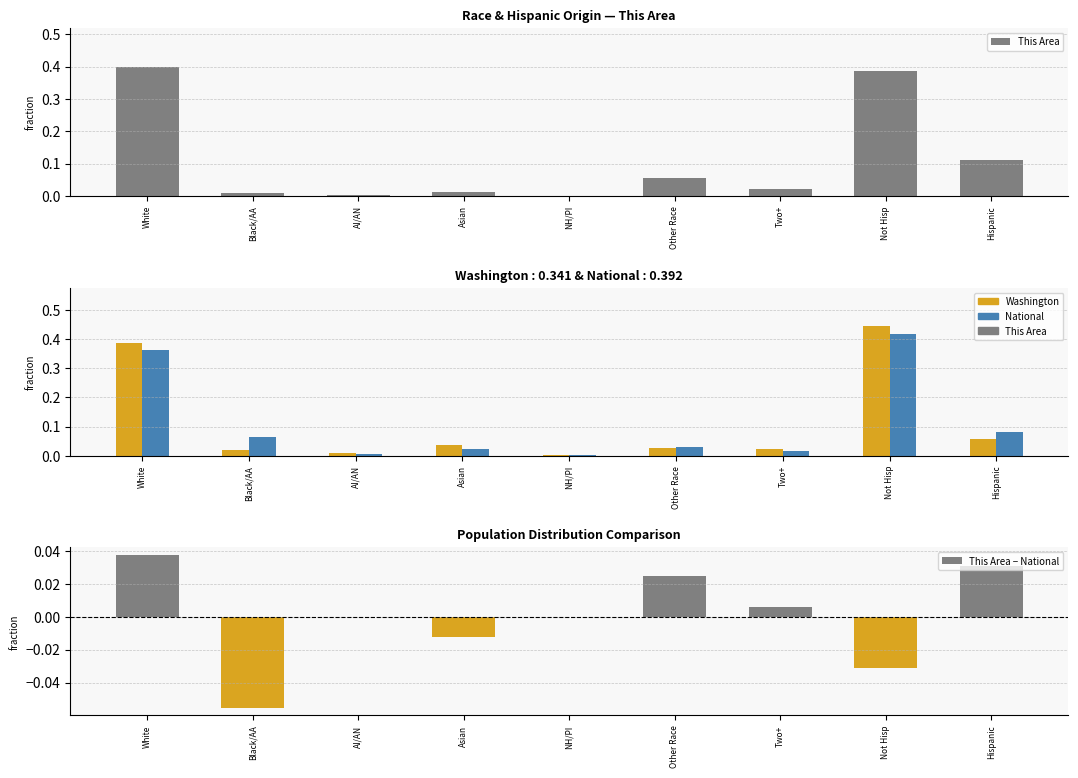

What is the sum of all National values?

1.0